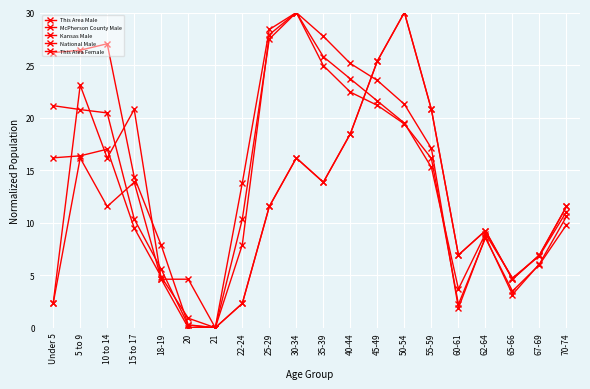

Which series has the largest total across all categories?

National Male